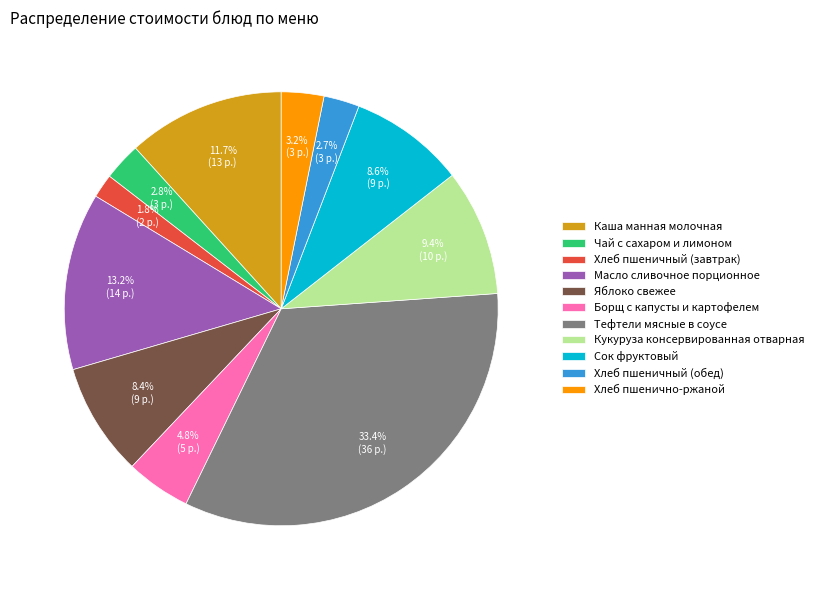

How many slices are in this pie chart?

11